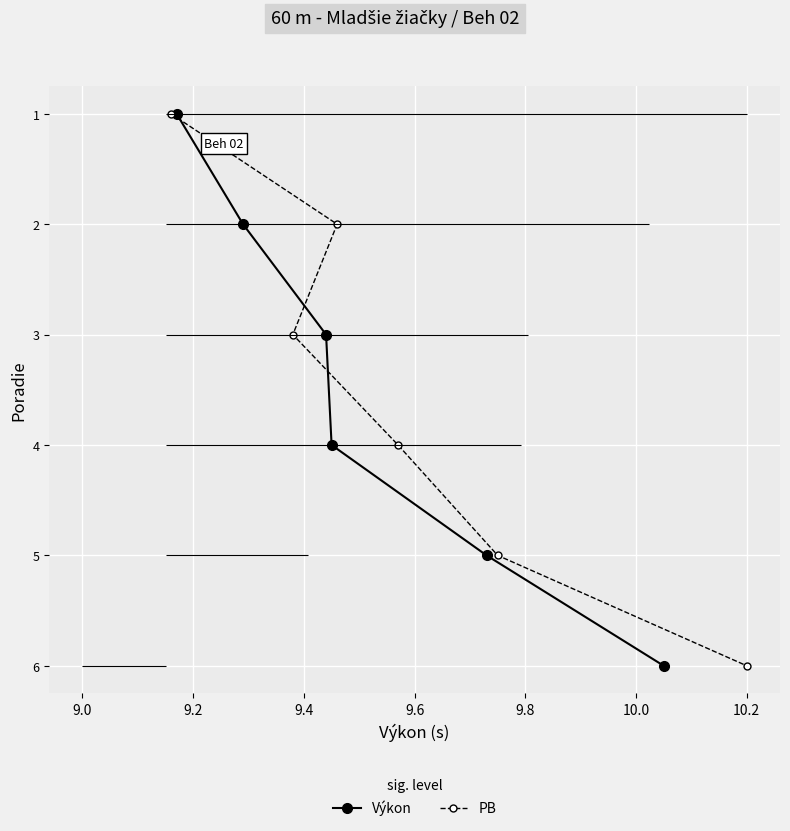

What is the sum of all PB values?

21